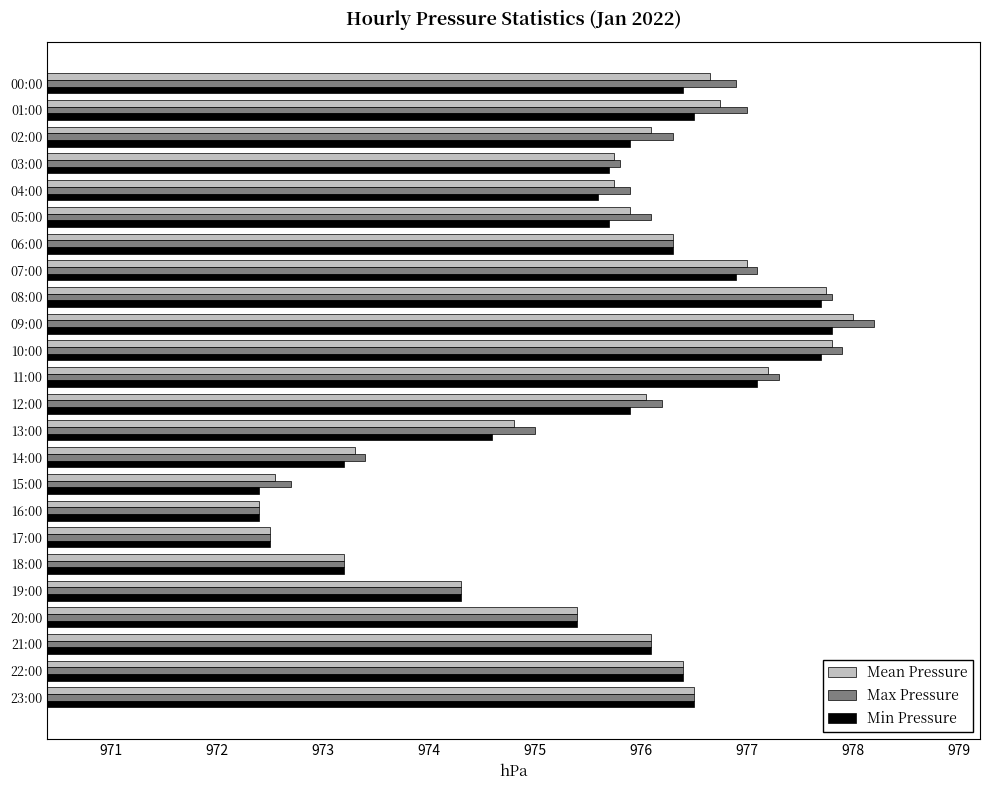

What is the sum of the Mean Pressure values at 18:00 and 07:00?

1950.2